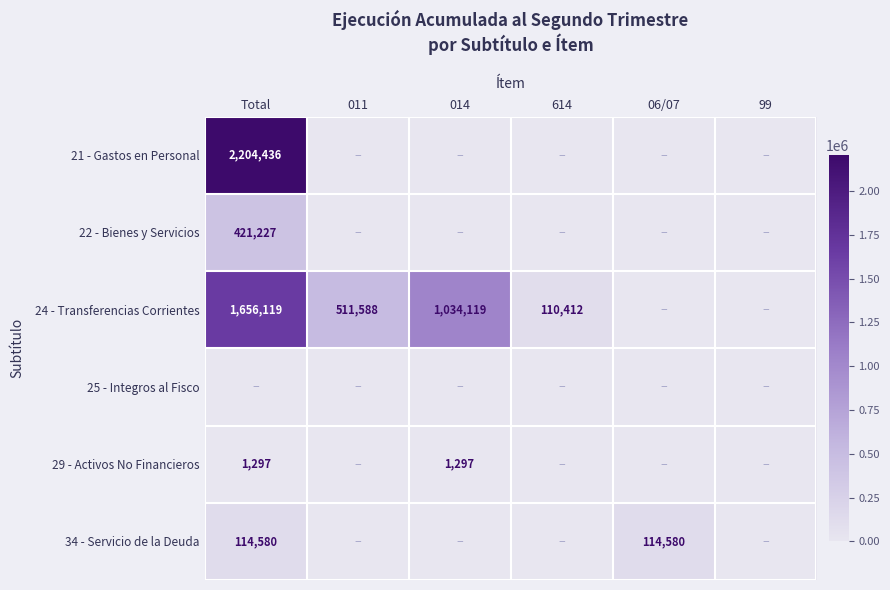

How many categories are shown in the chart?

6